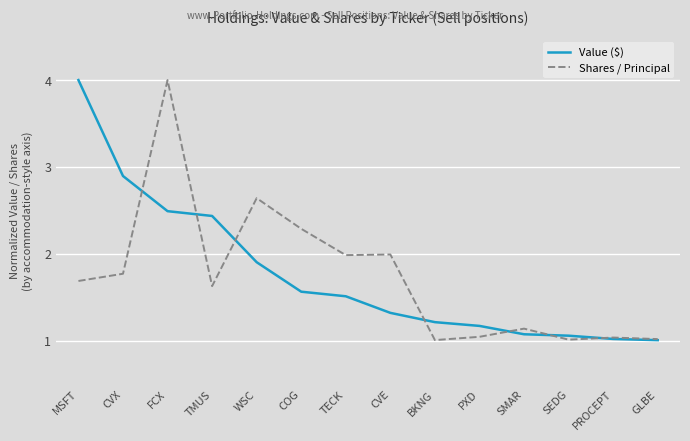

The Value ($) series shows 1.1 at SMAR. True or false?

True